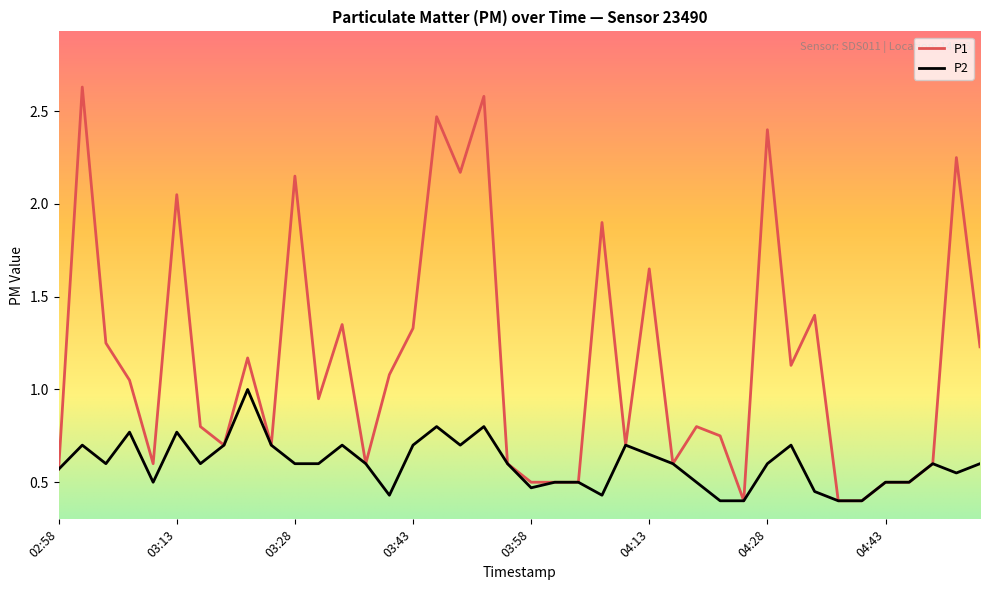

Does the chart have visible grid lines?

No